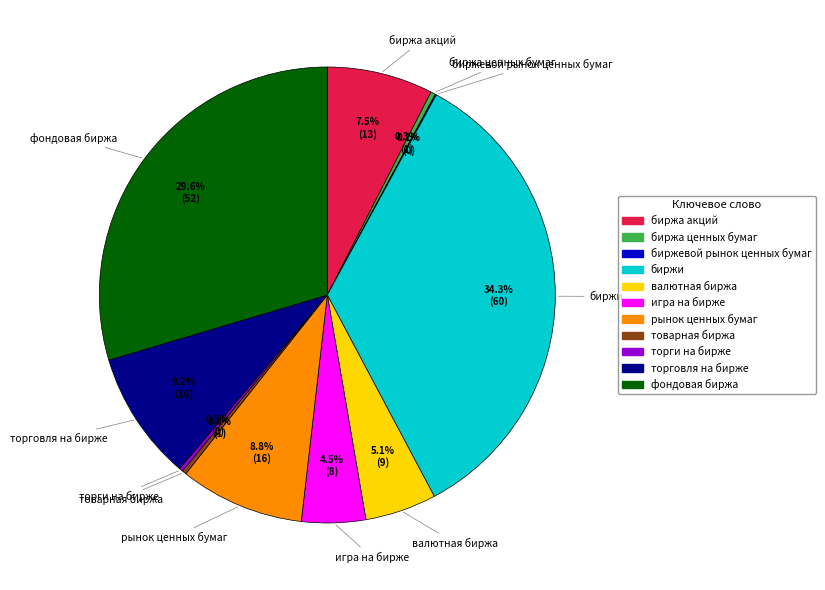

What is the total percentage of торговля на бирже and биржи?

43.5%